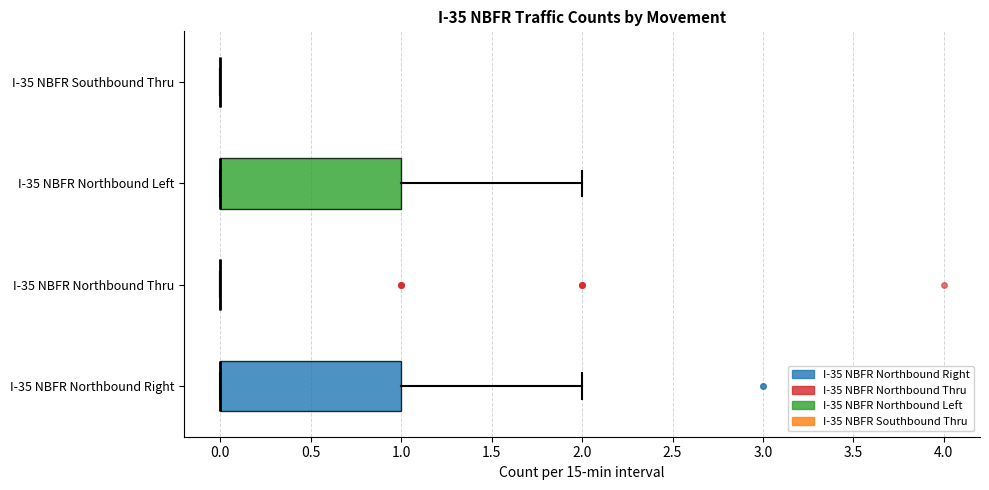

Reading bottom to top, read every box against the x-axis: the position of its median line, the range the box covers, and the ends of its whiskers. The values are not printed on the chart, so give them approximately, as read against the axis.

I-35 NBFR Northbound Right: median 0 (drawn on the box's left edge), box 0 to 1, whiskers 0 to 2
I-35 NBFR Northbound Thru: box collapsed to a line at 0, whiskers 0 to 0
I-35 NBFR Northbound Left: median 0 (drawn on the box's left edge), box 0 to 1, whiskers 0 to 2
I-35 NBFR Southbound Thru: box collapsed to a line at 0, whiskers 0 to 0